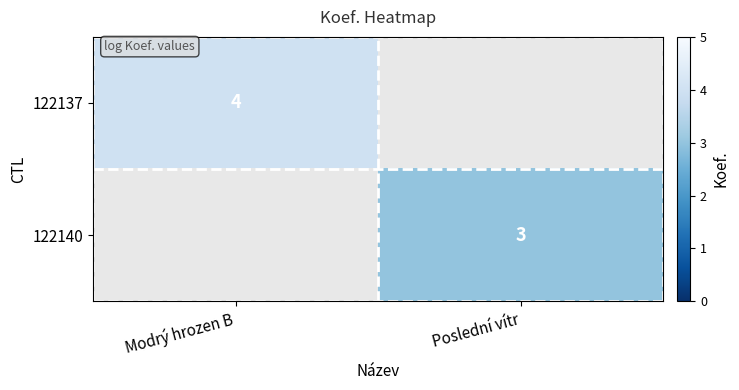

True or false: 122137 has a value of 4 at Modrý hrozen B.

True